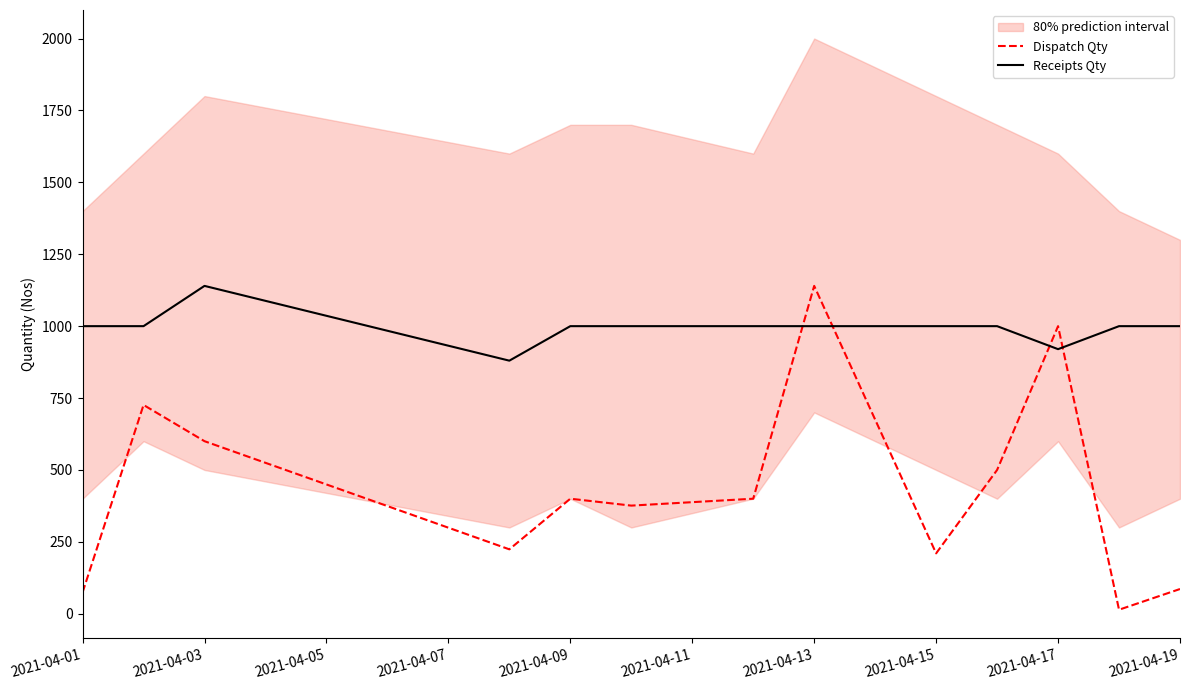

Where is Dispatch Qty nearest to the value 577?

2021-04-03